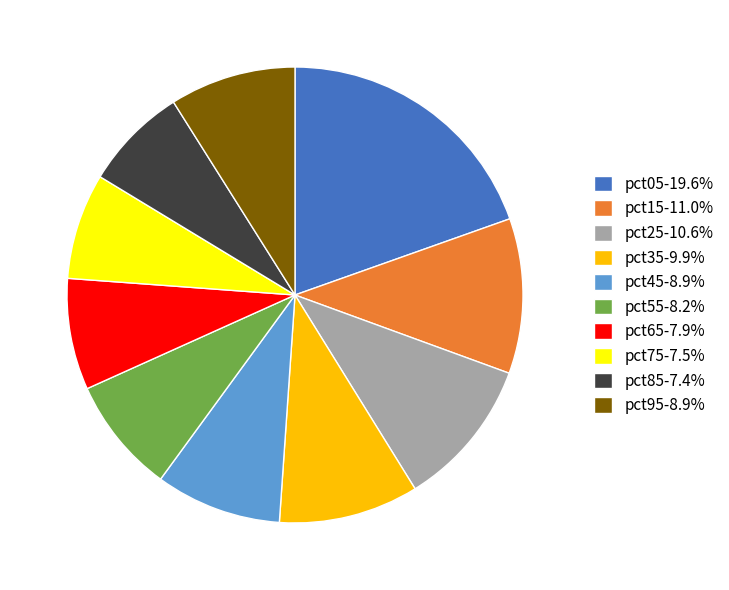

What is the ratio of the value at pct05-19.6% to the value at pct65-7.9%?

2.5